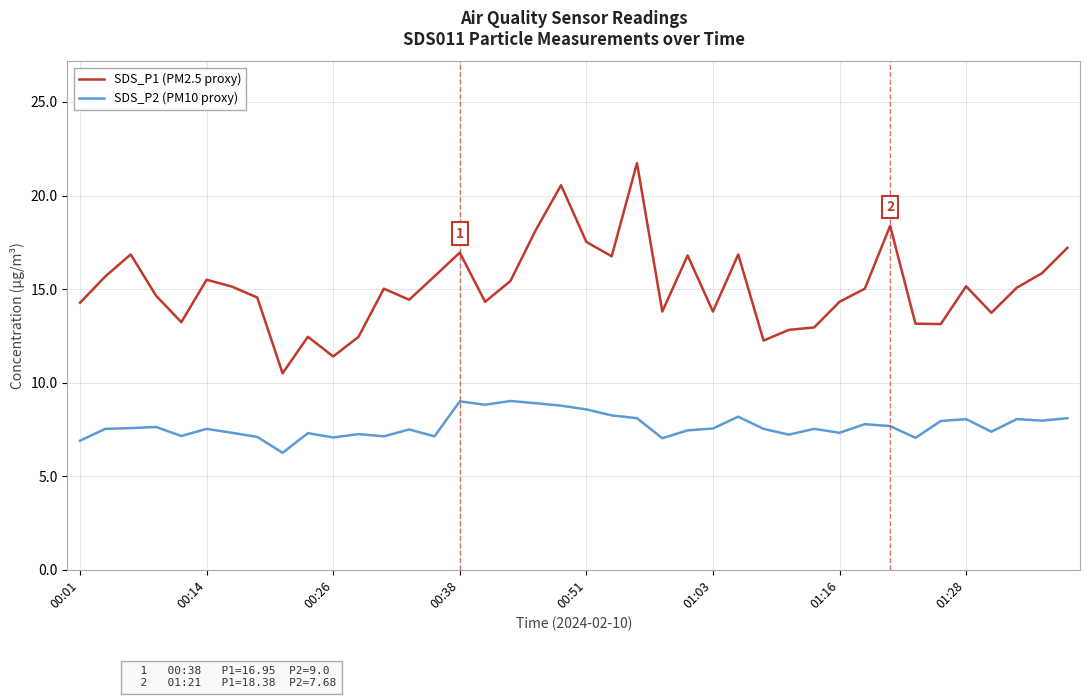

What is the lowest value of the SDS_P1 (PM2.5 proxy) series?

10.5